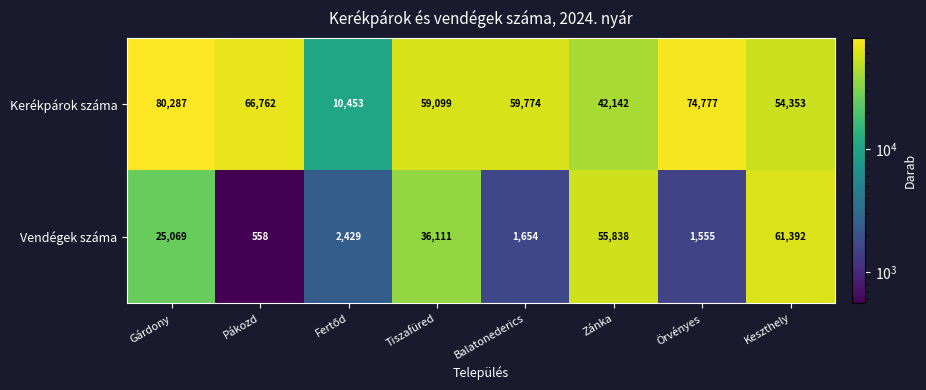

What is the spread (max minus min) of values at Tiszafüred?

22988